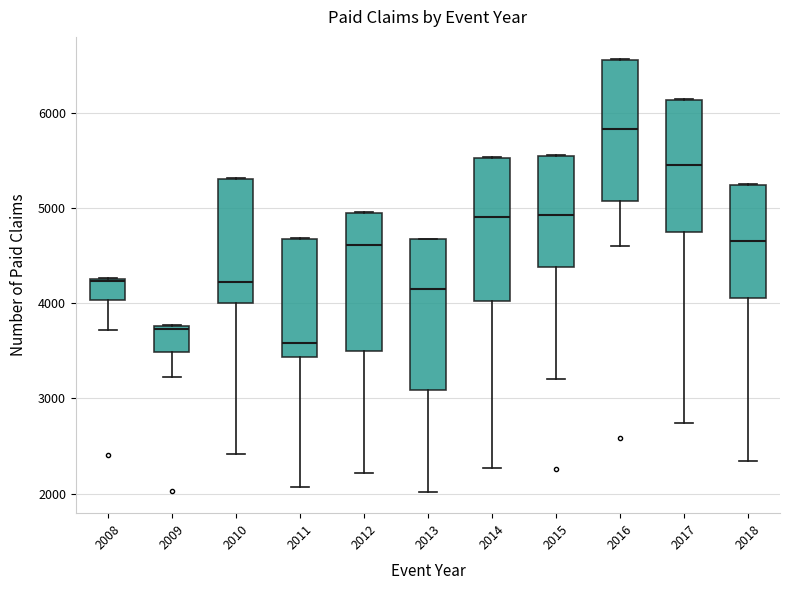

Reading left to right, read every box against the y-axis: the position of its median line, the range the box covers, and the ends of its whiskers. The values are not printed on the chart, so give them approximately, as read against the axis.

2008: median 4200, box 4000 to 4300, whiskers 3700 to 4300
2009: median 3700, box 3500 to 3800, whiskers 3200 to 3800
2010: median 4200, box 4000 to 5300, whiskers 2400 to 5300
2011: median 3600, box 3400 to 4700, whiskers 2100 to 4700
2012: median 4600, box 3500 to 4900, whiskers 2200 to 5000
2013: median 4100, box 3100 to 4700, whiskers 2000 to 4700
2014: median 4900, box 4000 to 5500, whiskers 2300 to 5500
2015: median 4900, box 4400 to 5600, whiskers 3200 to 5600
2016: median 5800, box 5100 to 6600, whiskers 4600 to 6600
2017: median 5500, box 4800 to 6100, whiskers 2700 to 6200
2018: median 4700, box 4100 to 5200, whiskers 2300 to 5200